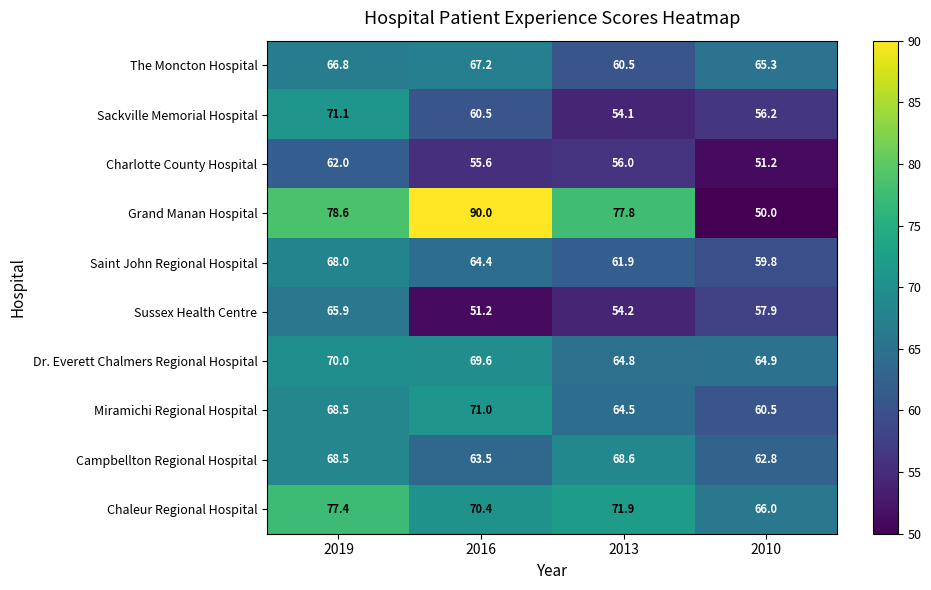

What is the difference between the highest and lowest values at 2019?

16.6